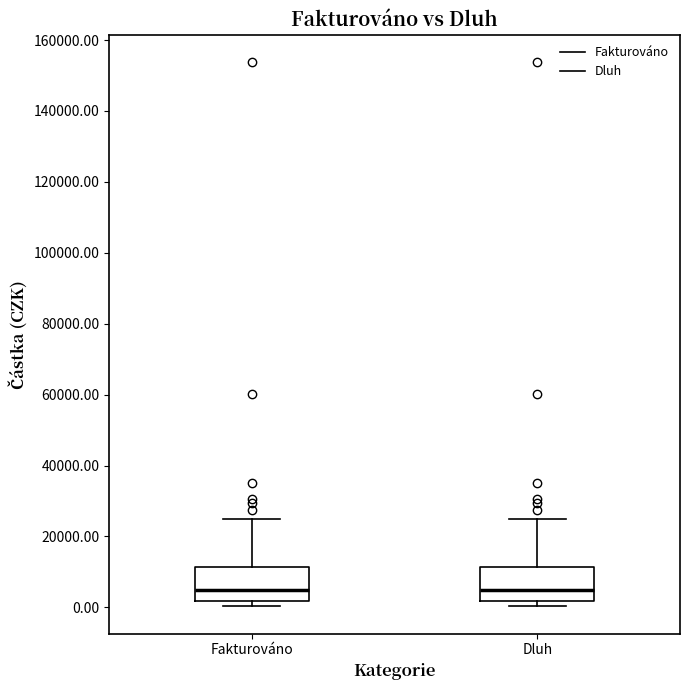

Reading left to right, transcribe this box plot: for each box, give where its median line is, the range the box spans, and where its two whiskers end, as read against the y-axis. The values are not printed on the chart, so give them approximately, as read against the axis.

Fakturováno: median 4000, box 2000 to 12000, whiskers 0 to 24000
Dluh: median 4000, box 2000 to 12000, whiskers 0 to 24000